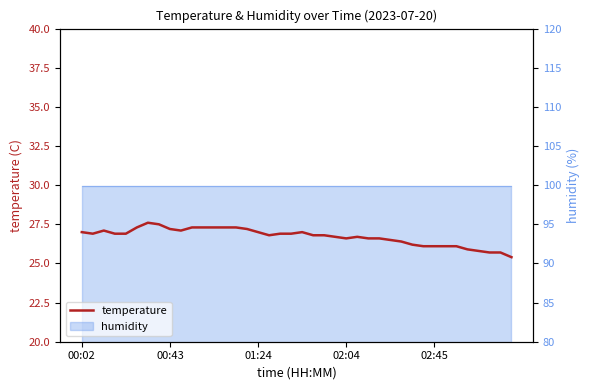

The value at 33 is 41.7. True or false?

False